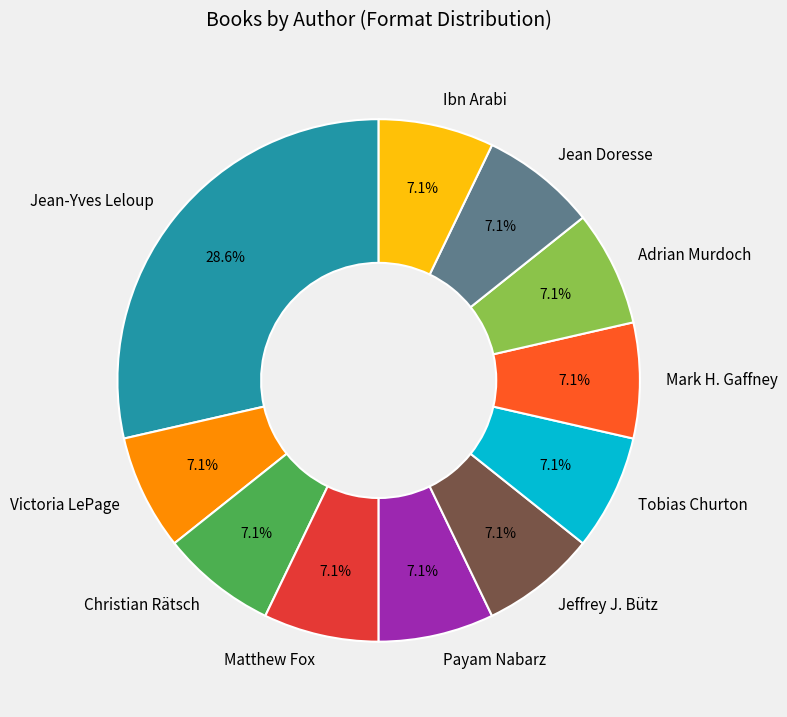

Which has a higher value, Jean-Yves Leloup or Christian Rätsch?

Jean-Yves Leloup